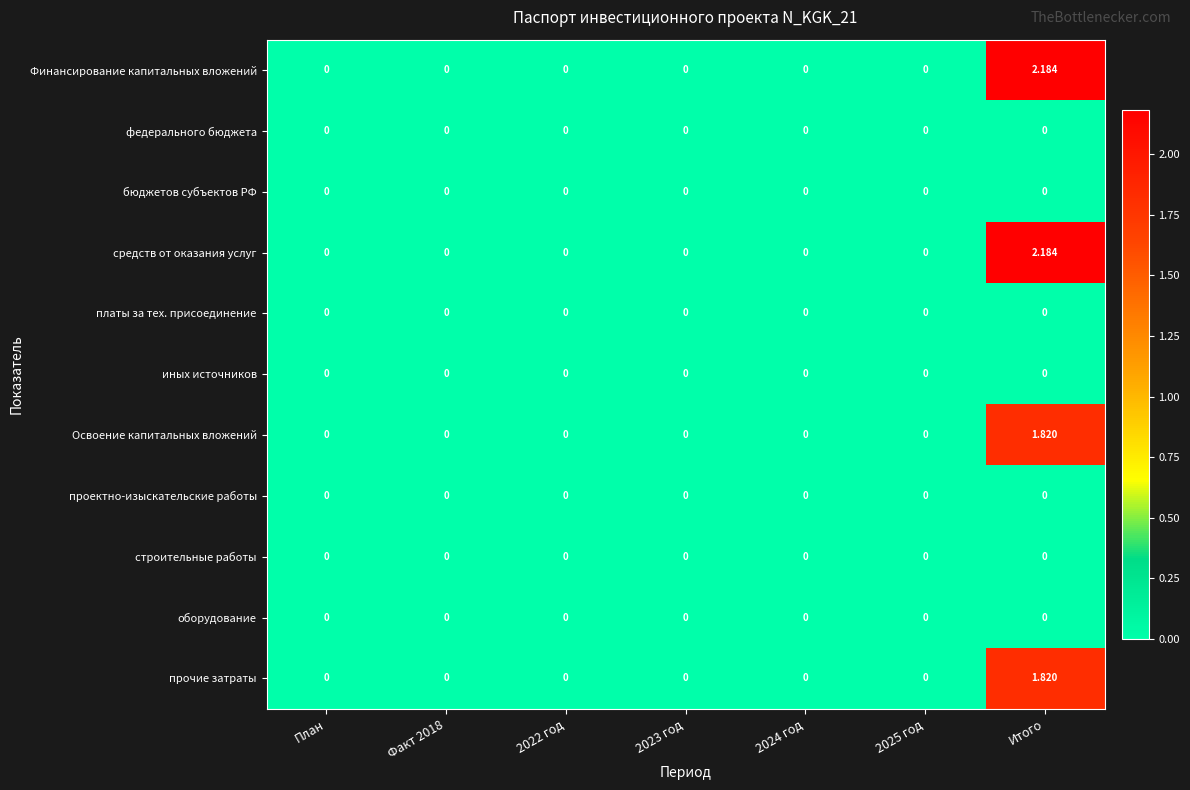

Which category has the highest value in the Освоение капитальных вложений series?

Итого